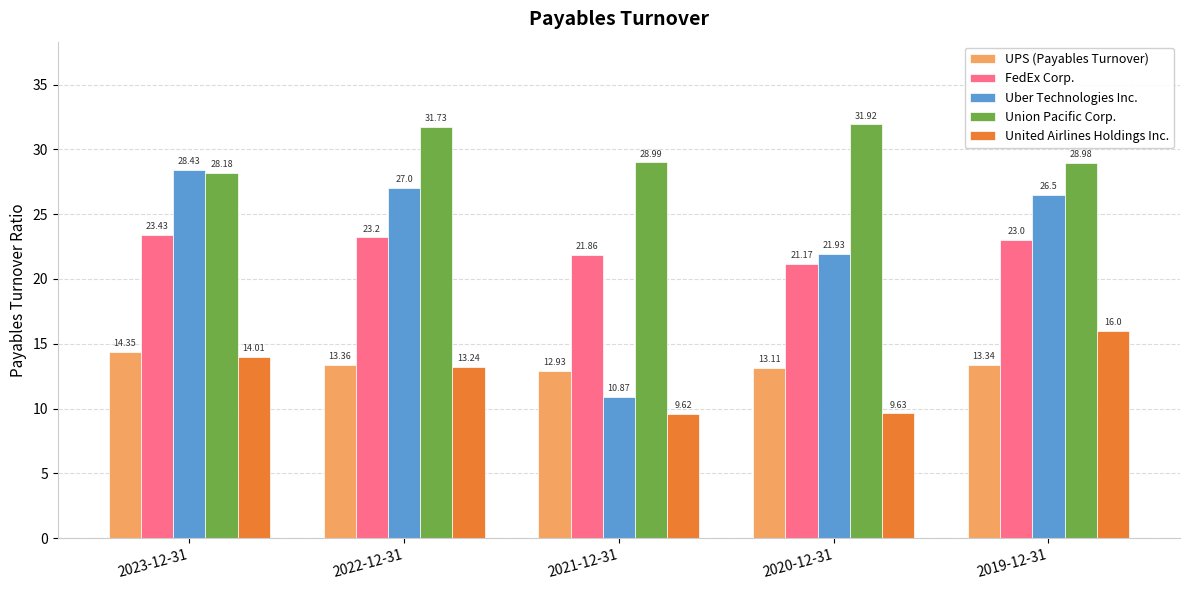

What is the difference between the maximum and second lowest values in the UPS (Payables Turnover) series?

1.2